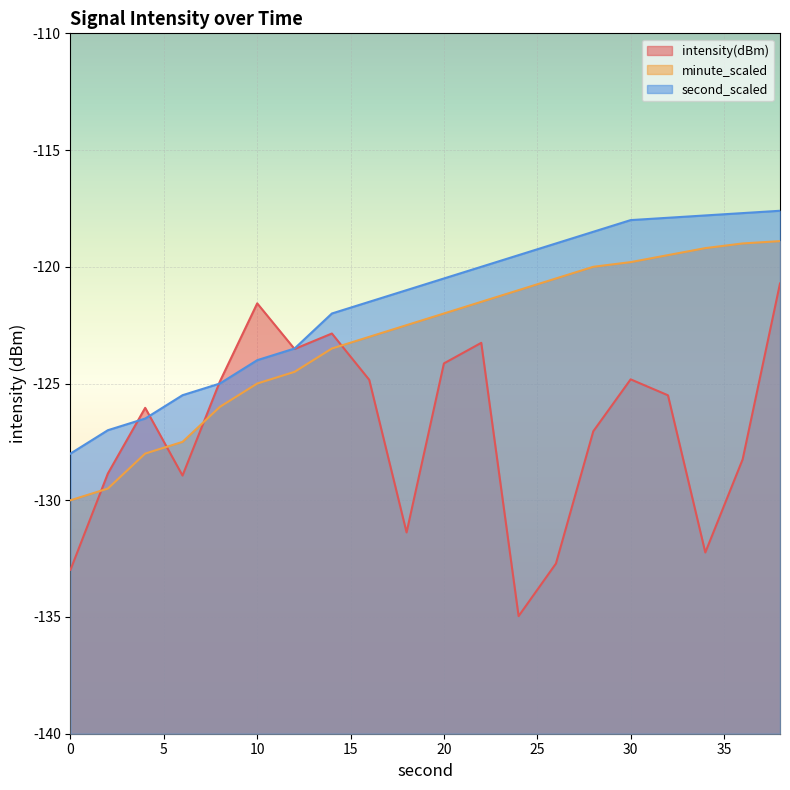

Rank the series at 32 from lowest to highest value.

intensity(dBm), minute_scaled, second_scaled